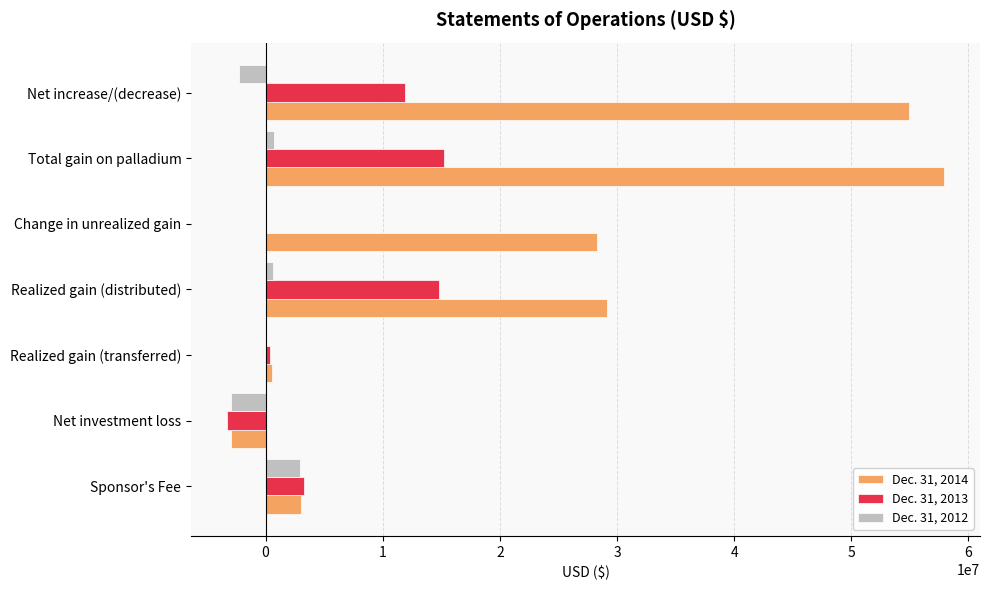

At which label is Dec. 31, 2013 closest to 5964000?

Sponsor's Fee